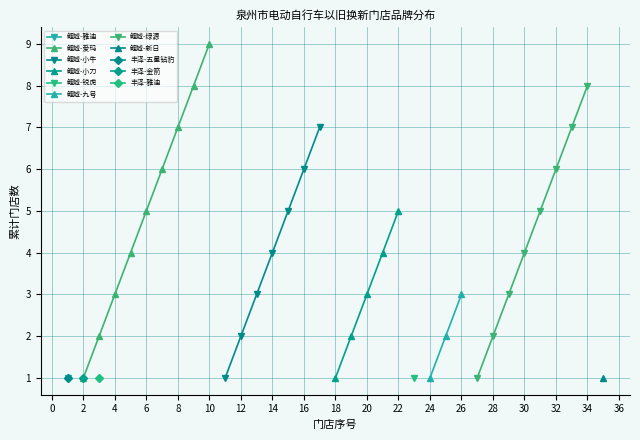

True or false: 鲤城-九号 has a value of 2 at 24.

False